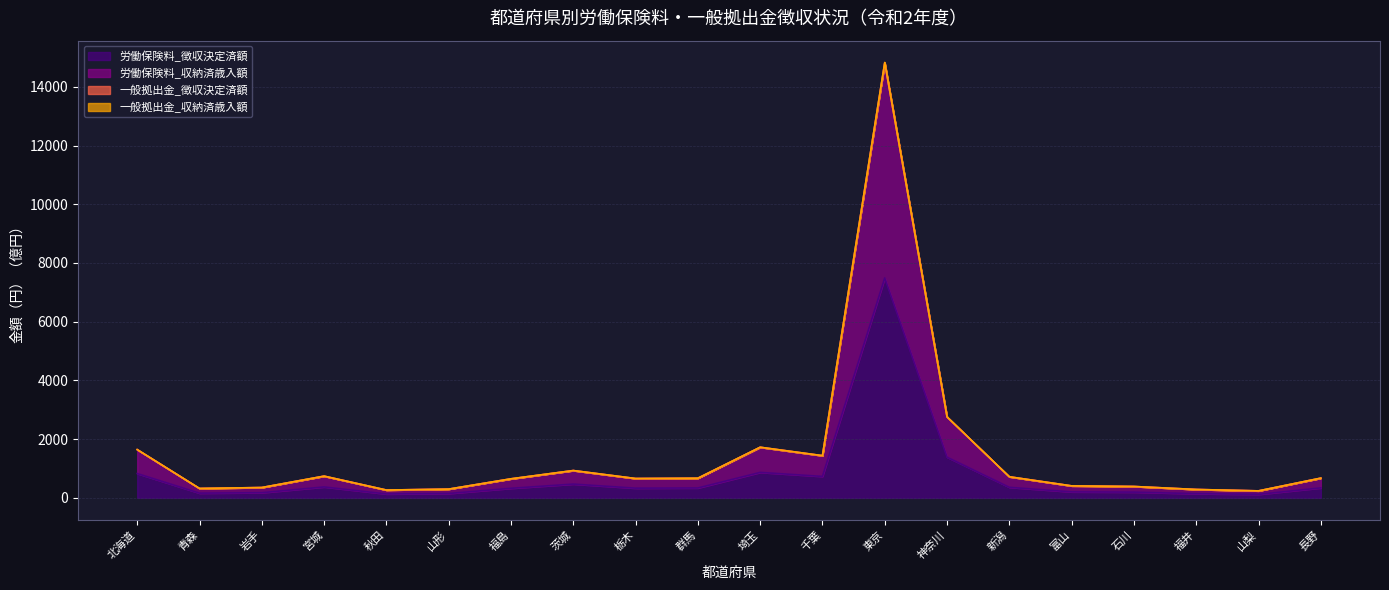

True or false: 労働保険料_収納済歳入額 and 労働保険料_徴収決定済額 cross at least once.

False